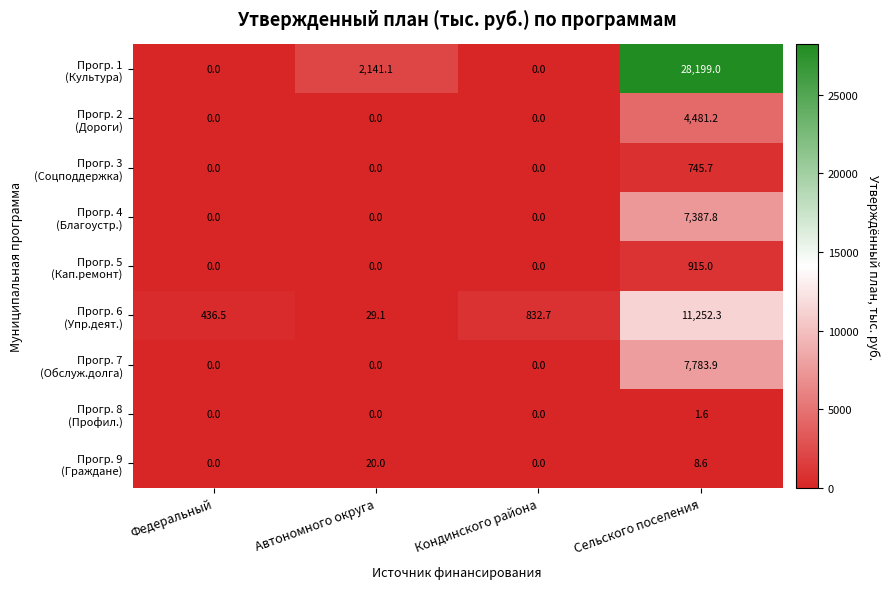

What is the spread (max minus min) of values at Федеральный?

436.5